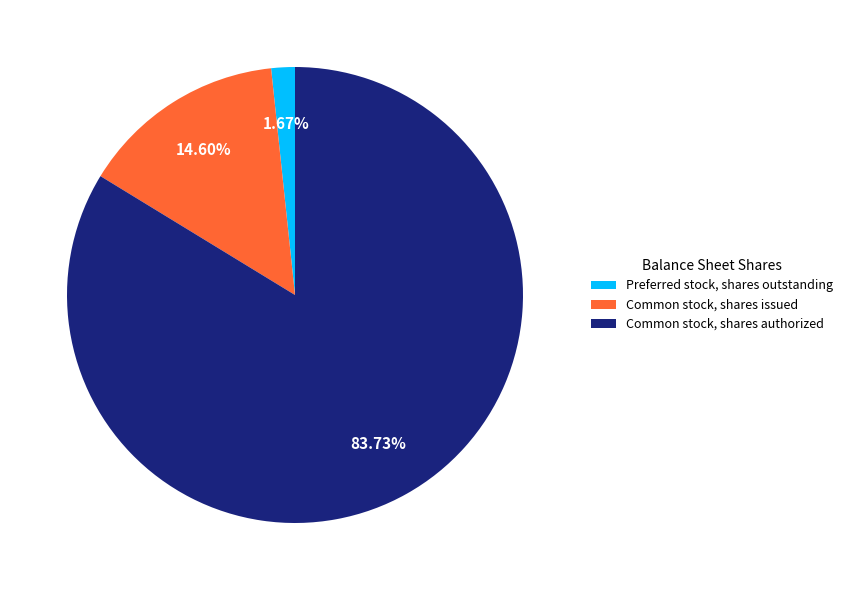

What is the majority slice?

Common stock, shares authorized